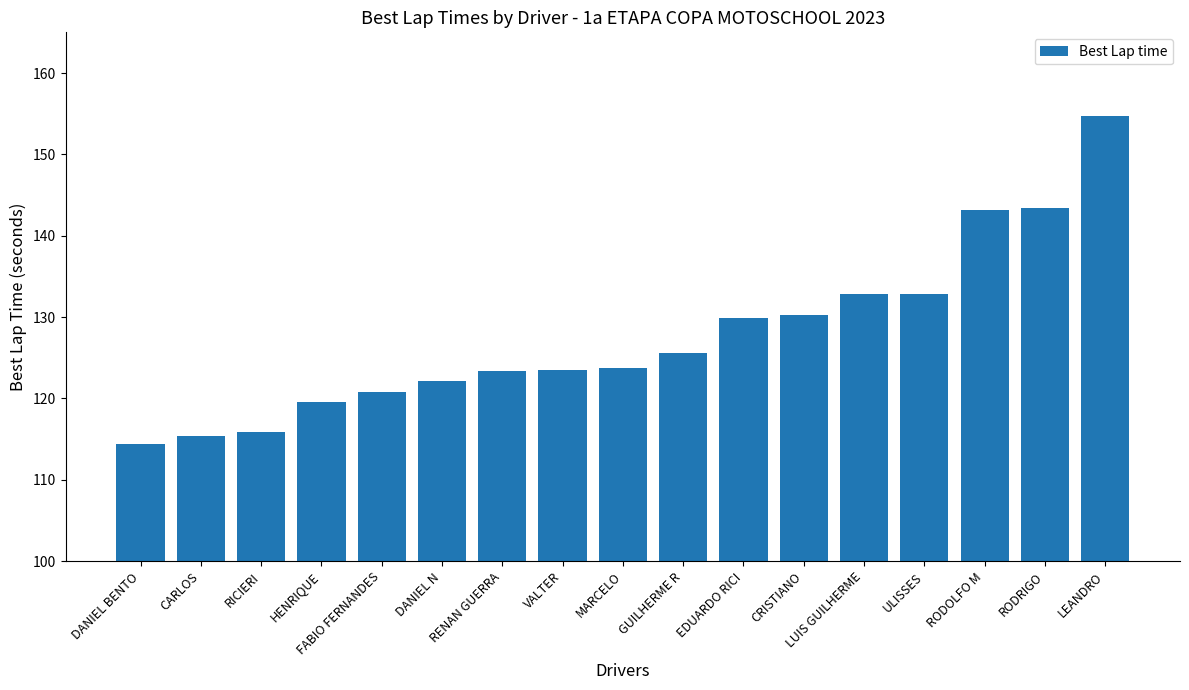

What is the smallest value displayed?

114.5